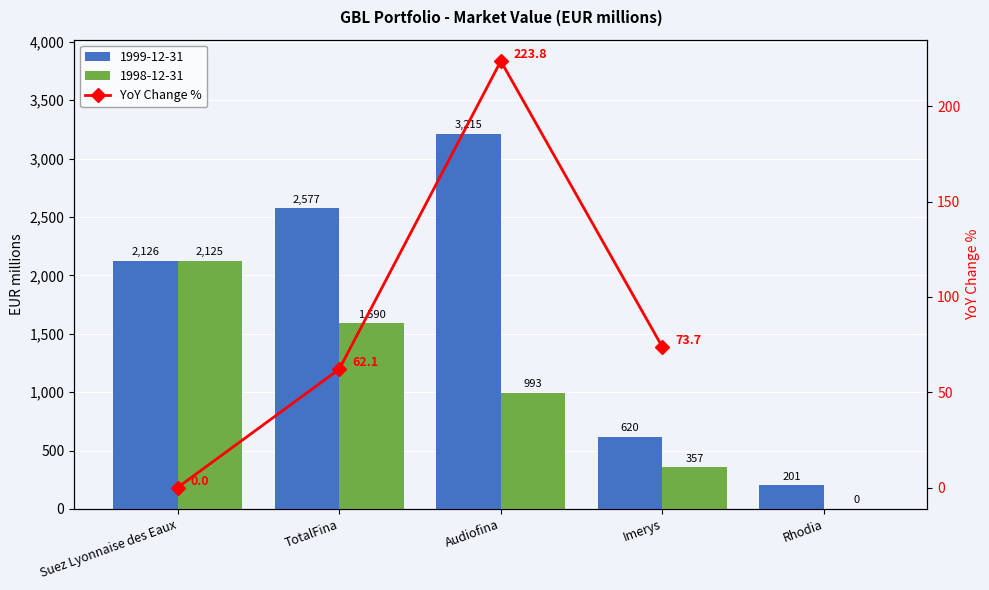

Which label corresponds to the largest value in the chart?

Audiofina